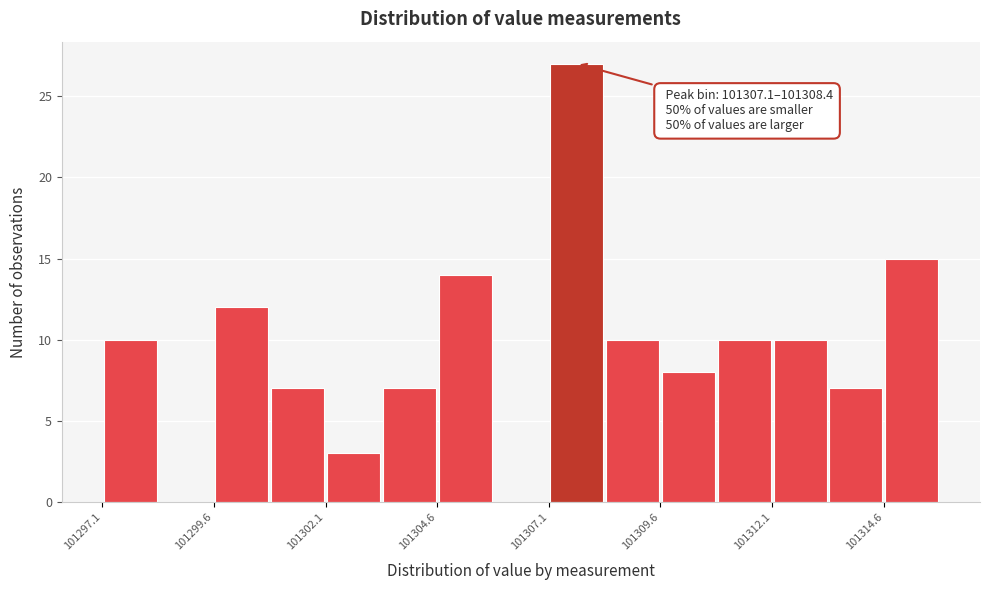

Read against the x-axis, roughly where is the centre of the tallest bar?

101307.5